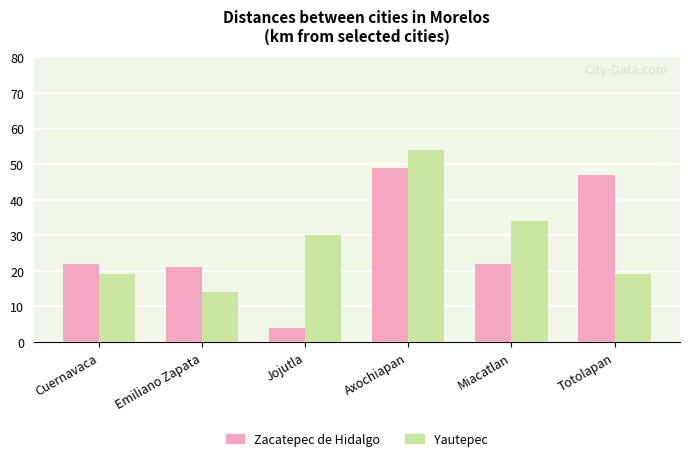

Are the bars grouped side by side (vs. stacked)?

Yes